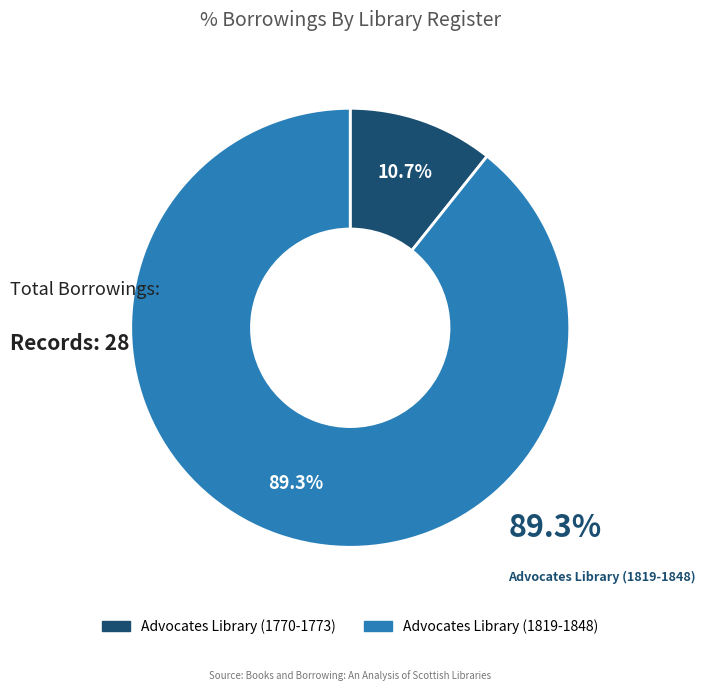

The Advocates Library (1770-1773) slice represents 11% of the pie. True or false?

True